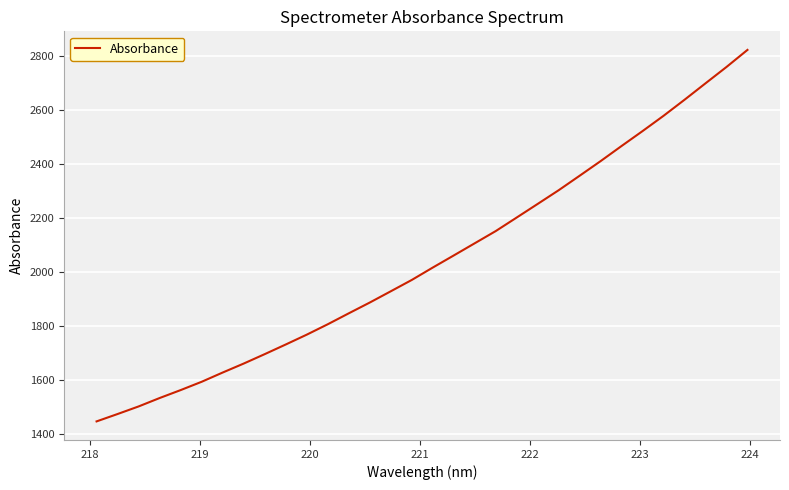

True or false: the data has more than 2 interior local peaks.

False